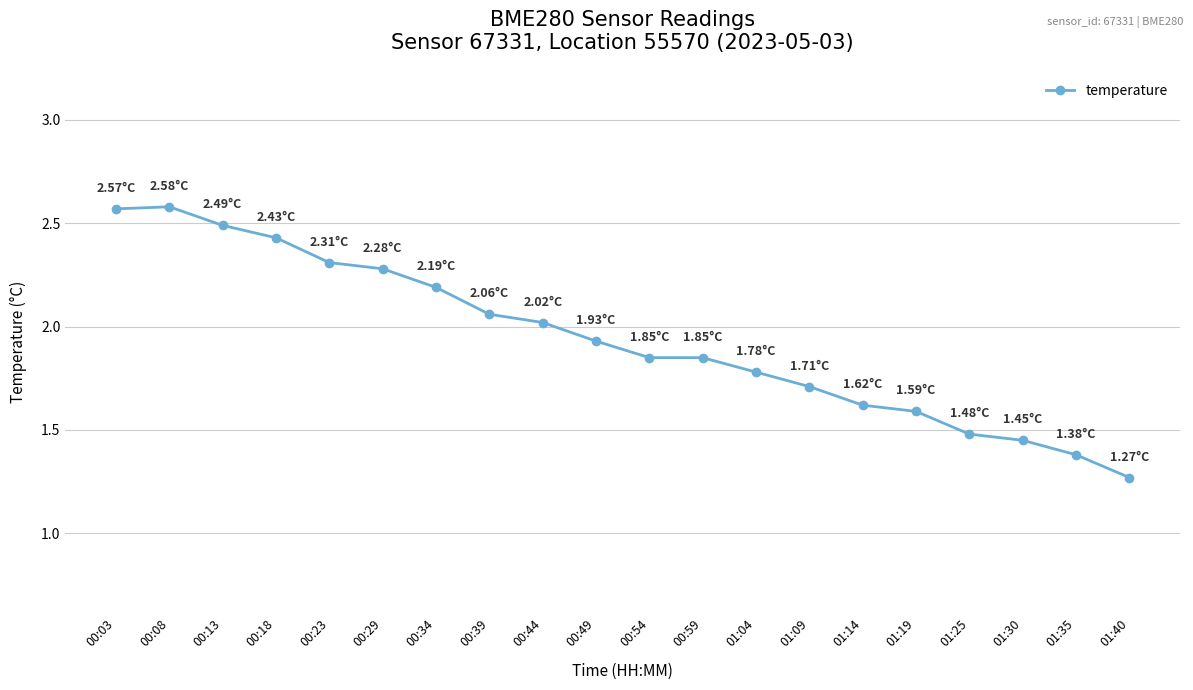

What is the difference between the maximum and second lowest values?

1.2